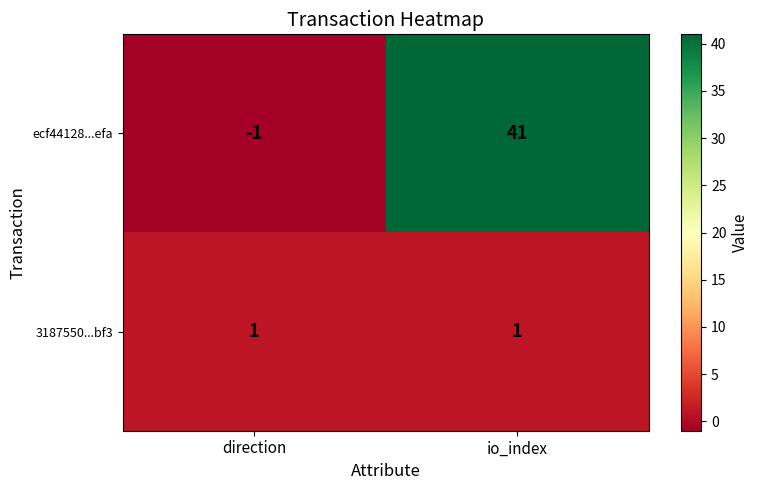

What is the difference between the highest and lowest values at direction?

2